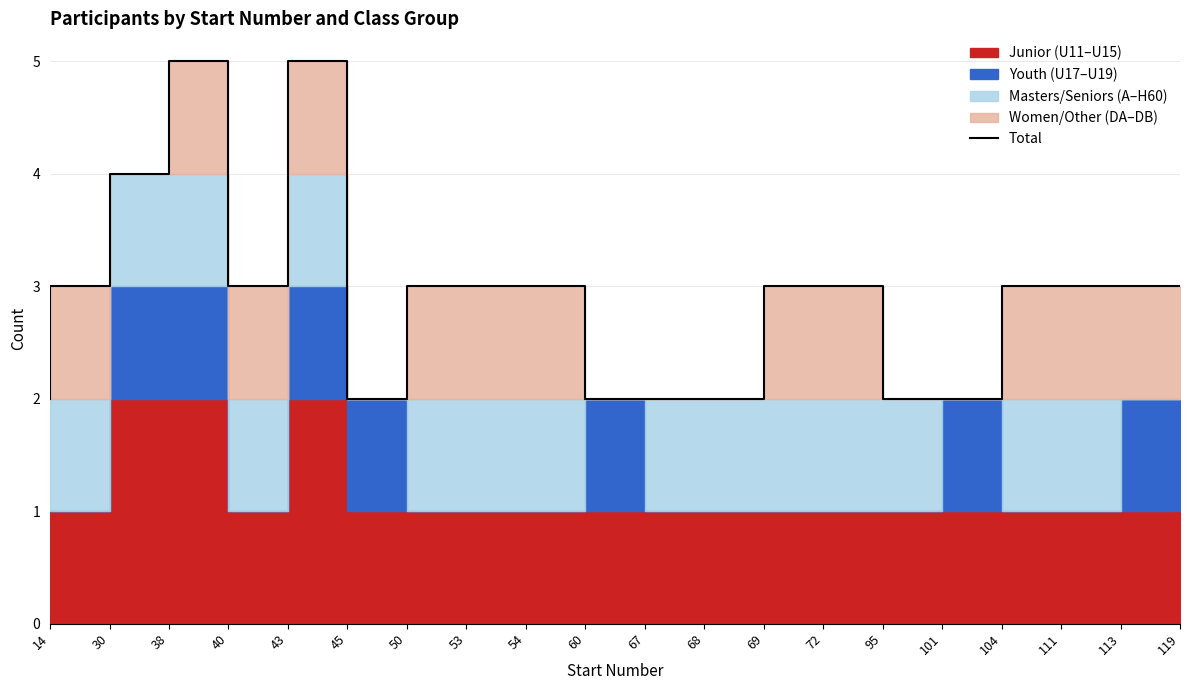

Does the chart have visible grid lines?

Yes